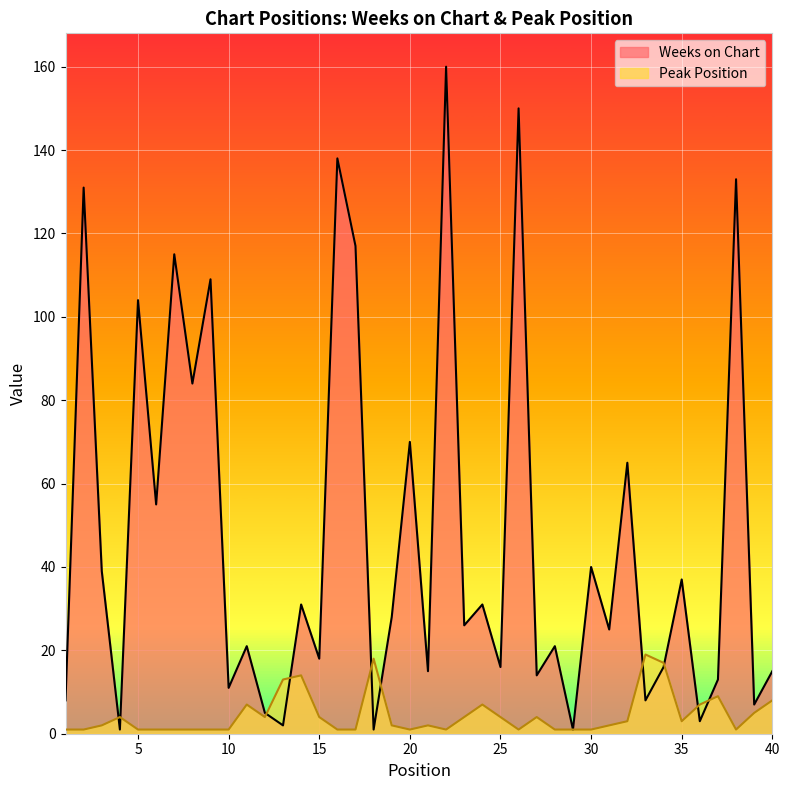

At which category is the sum across all series the highest?

22